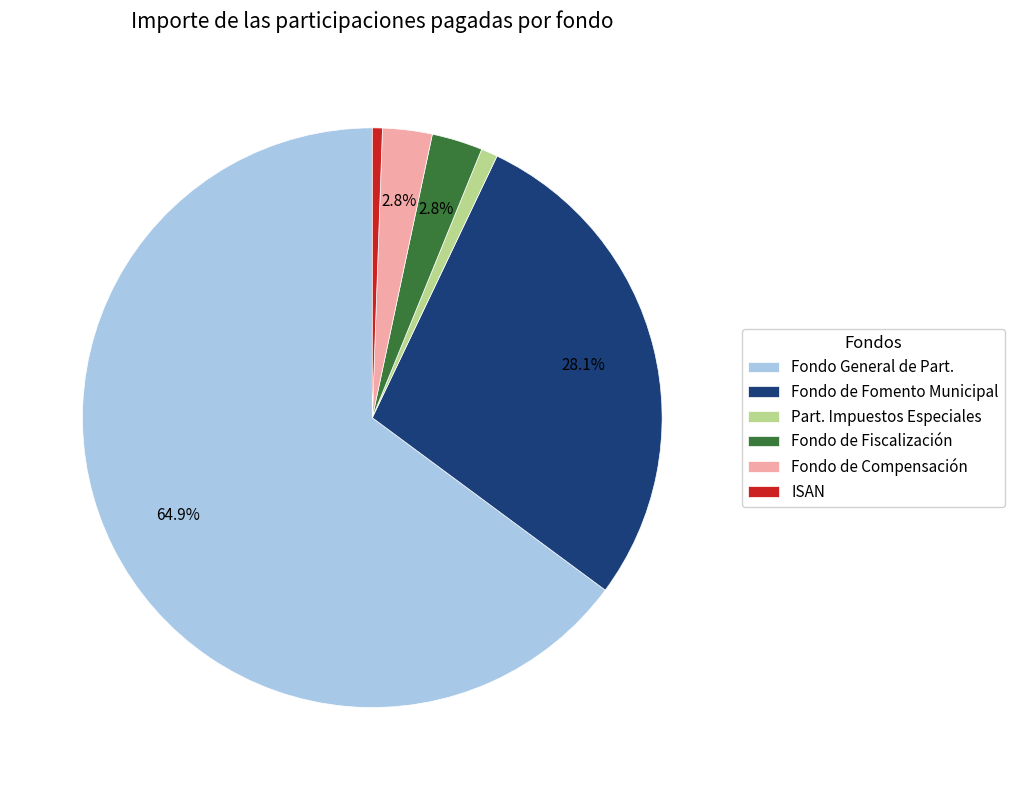

The Fondo de Fiscalización slice represents 16% of the pie. True or false?

False